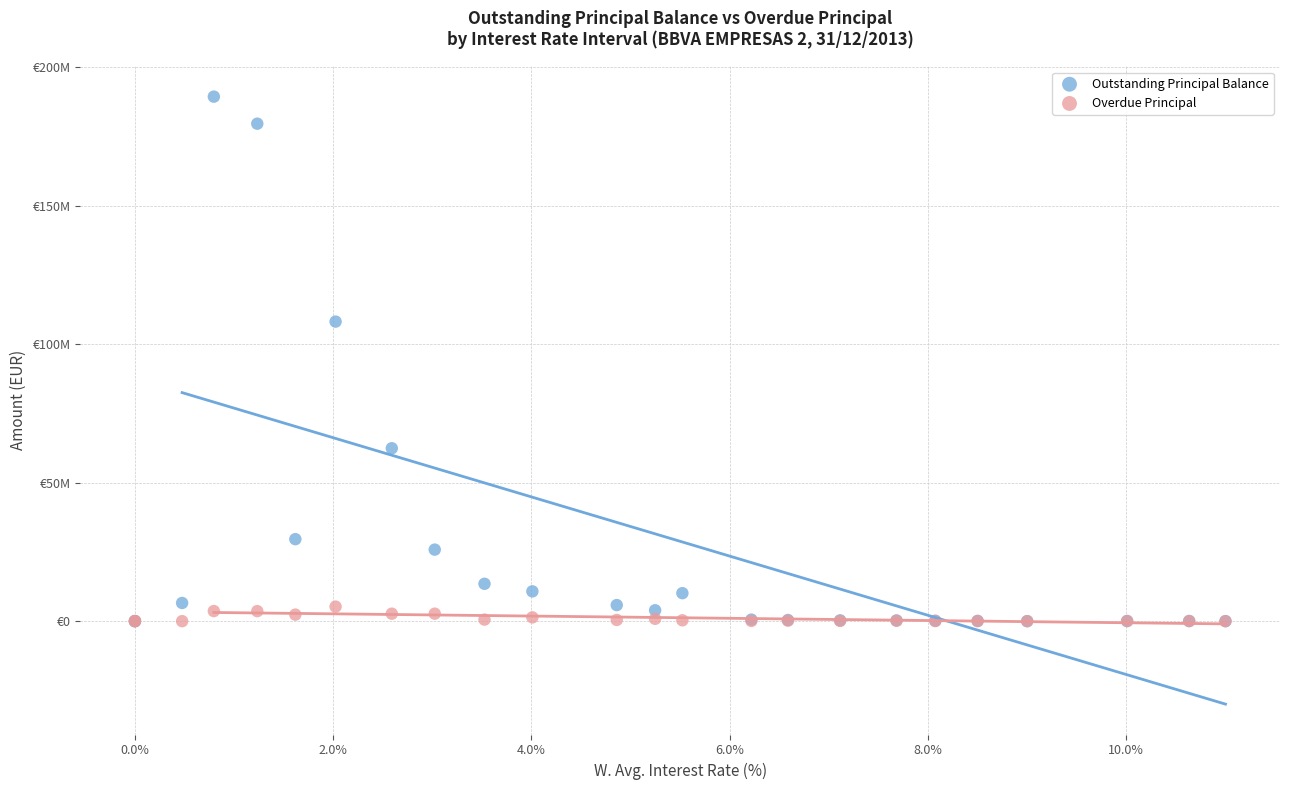

What are all the series names shown in the legend?

Outstanding Principal Balance, Overdue Principal